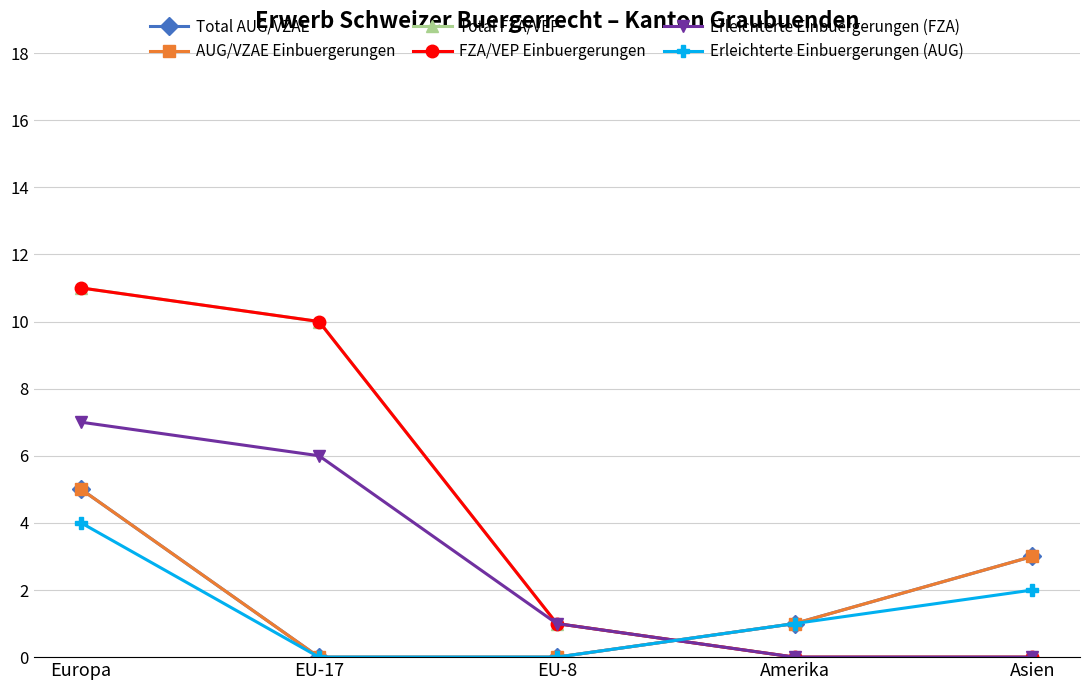

At how many categories does at least one series exceed 8?

2